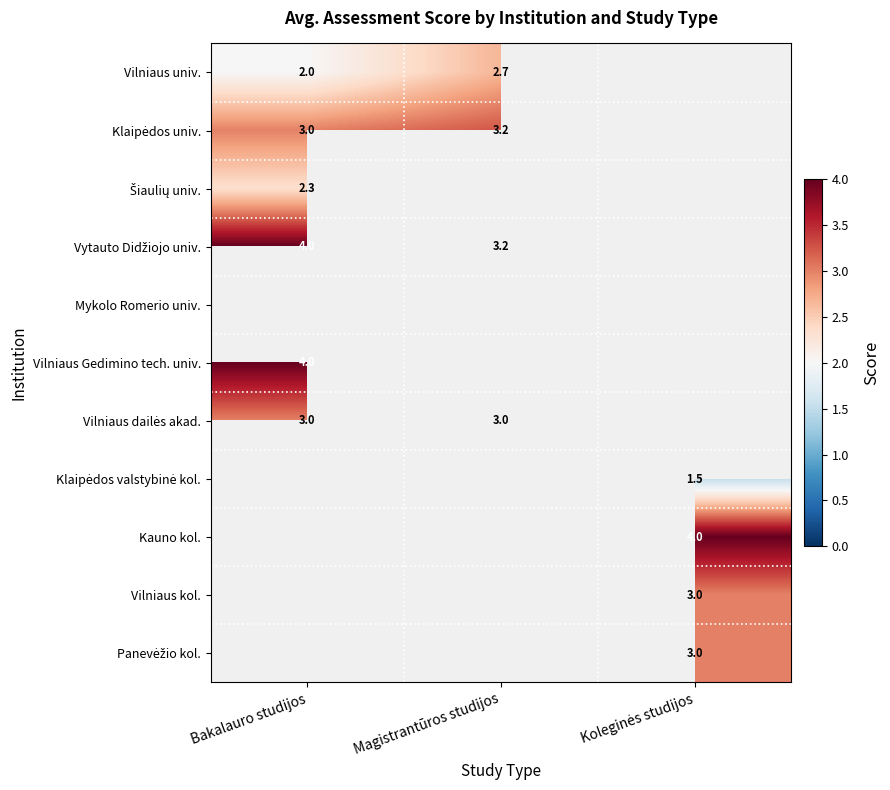

True or false: Vilniaus Gedimino tech. univ. has a value of 4.0 at Bakalauro studijos.

True